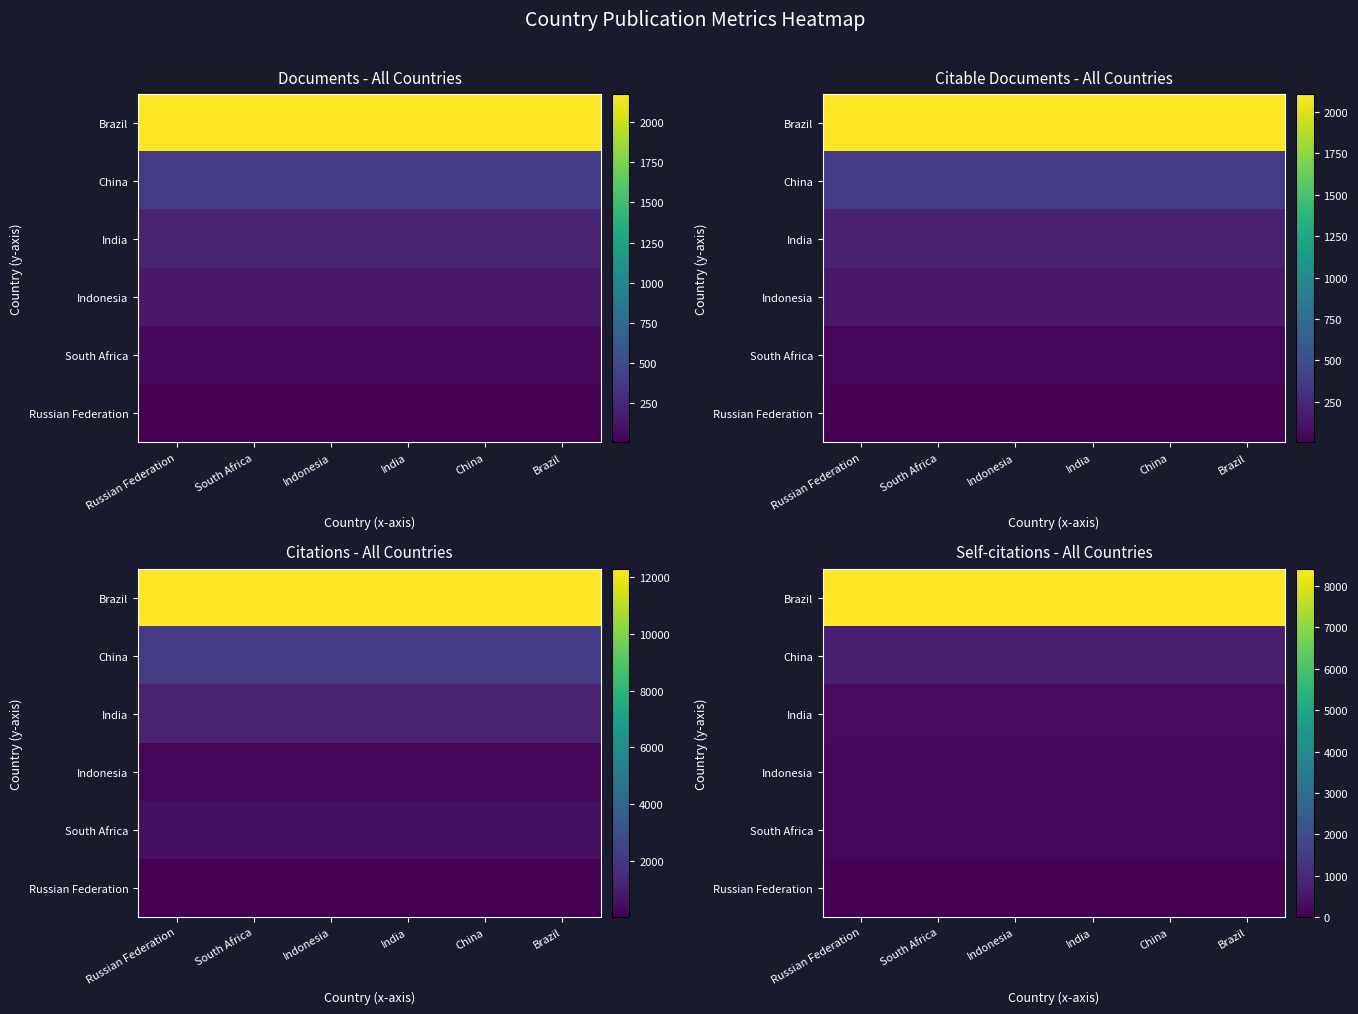

Is the value of Russian Federation at Russian Federation greater than the value of Brazil at Russian Federation?

No